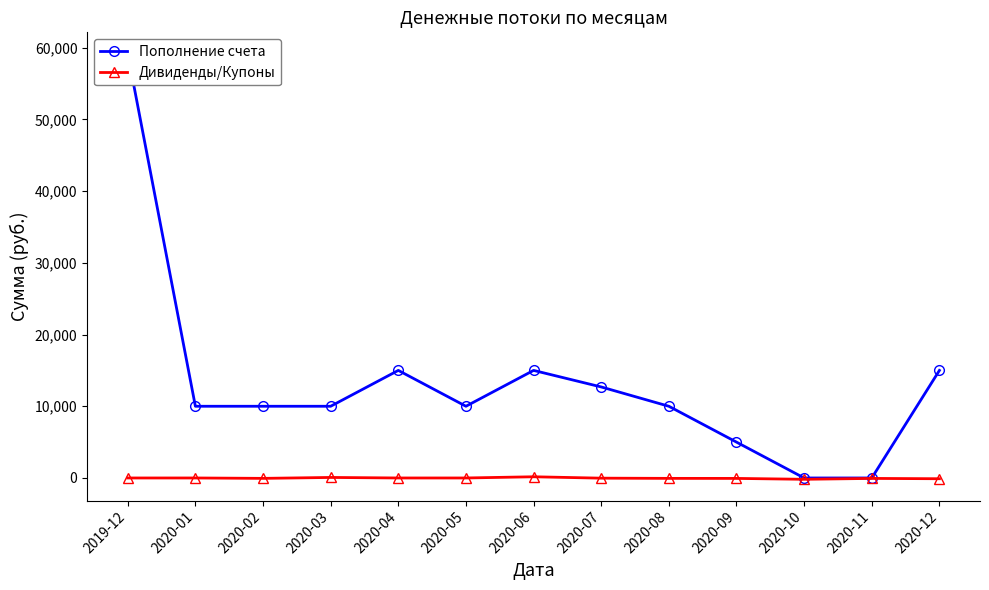

Where is Дивиденды/Купоны nearest to the value -8?

2019-12